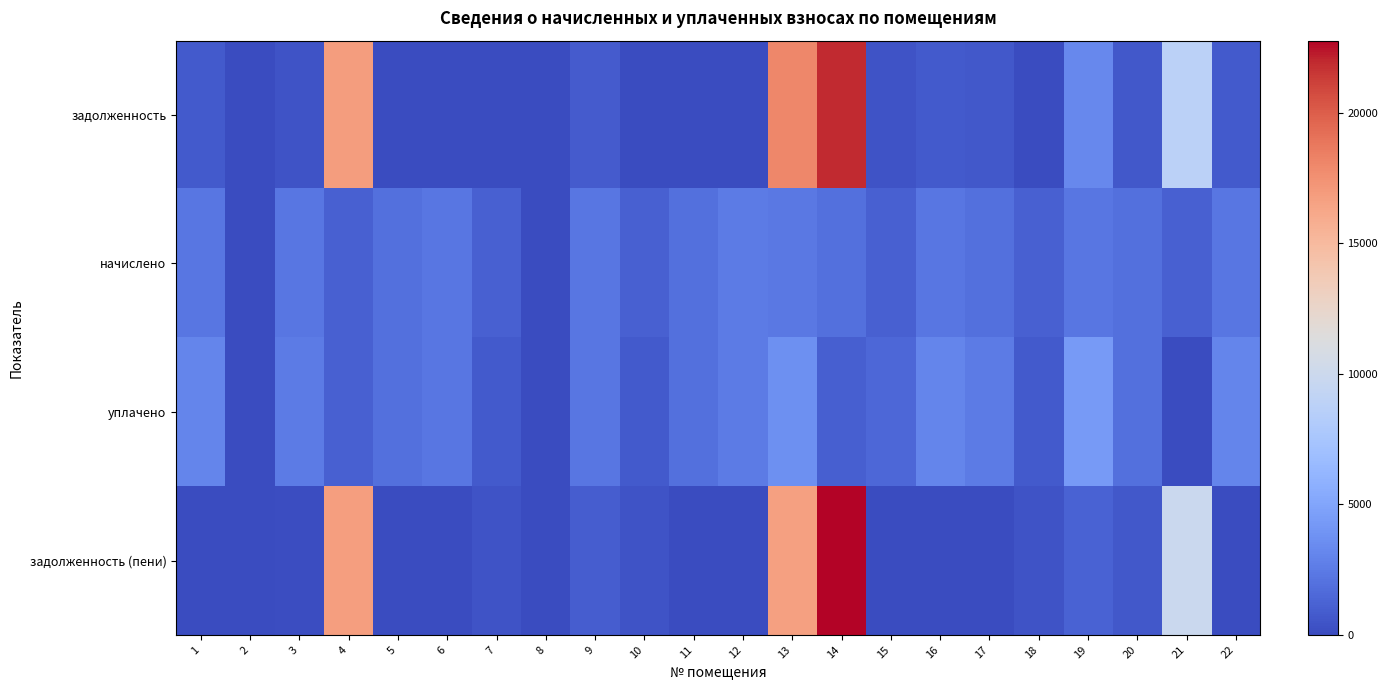

What is the spread (max minus min) of values at 1?

3062.7